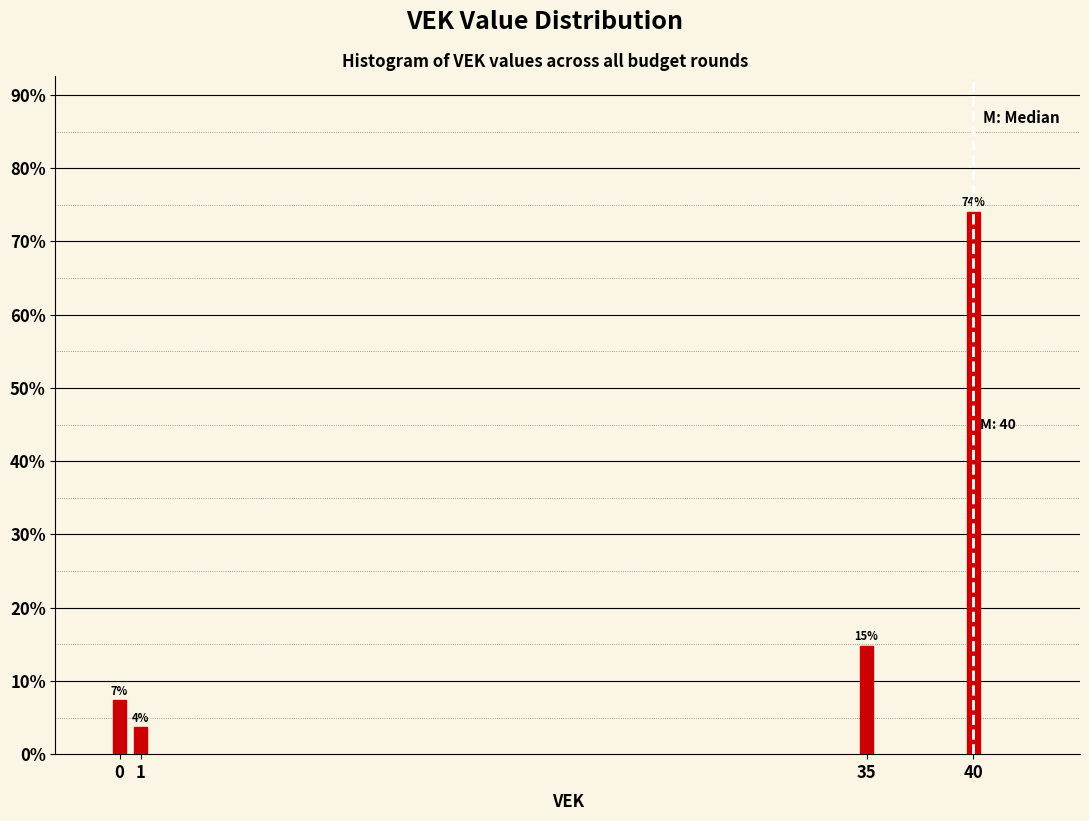

Are the bars horizontal?

No